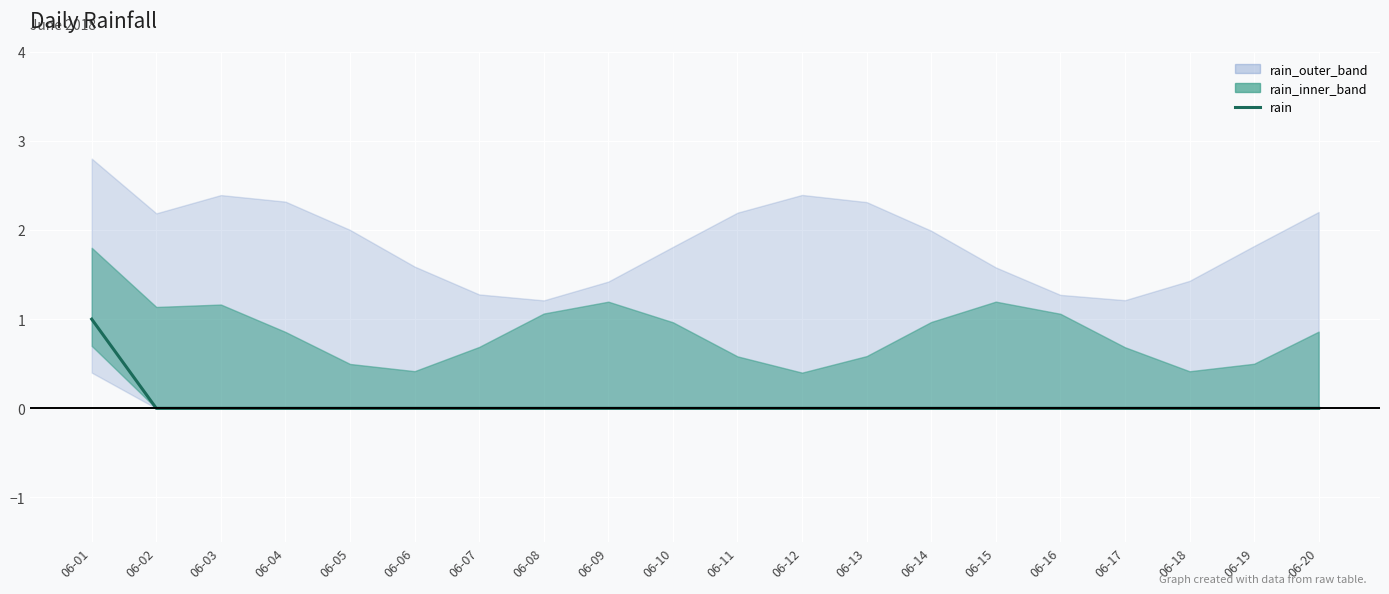

What is the sum of all values?

1